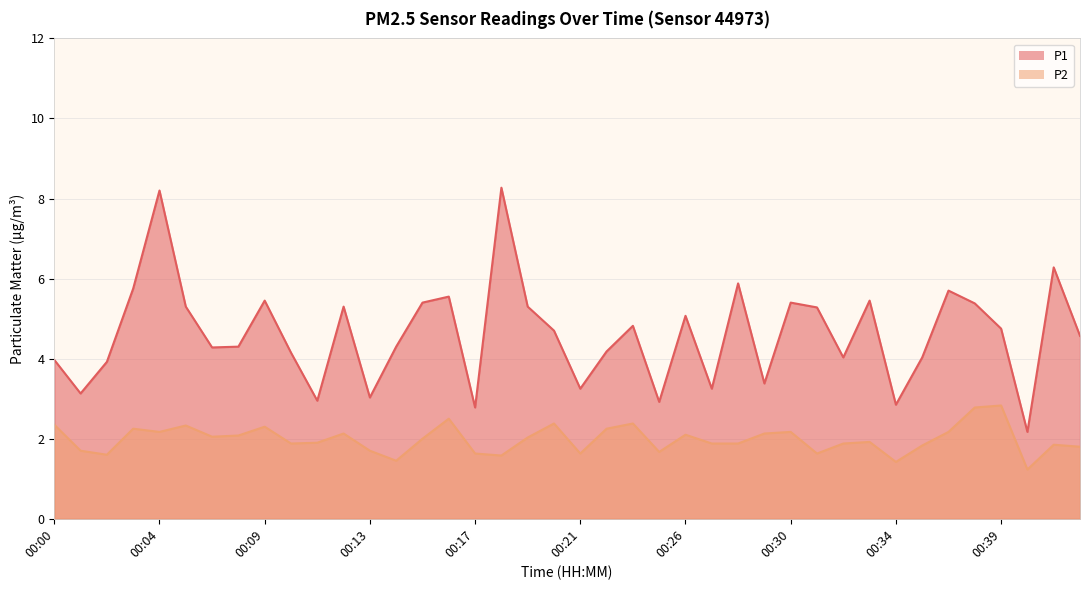

True or false: P2 and P1 cross at least once.

False